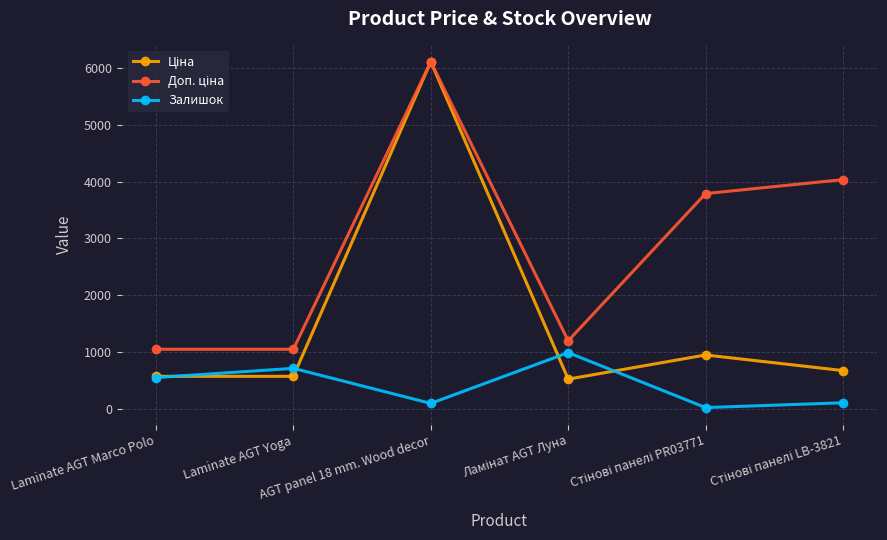

How many lines are shown in the chart?

3